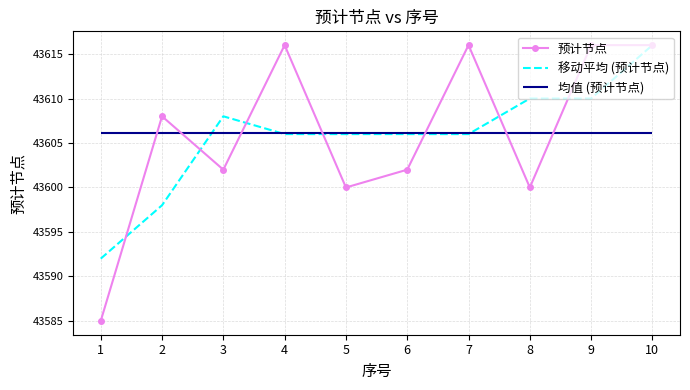

The value of 移动平均 (预计节点) at 3 is 23886. True or false?

False